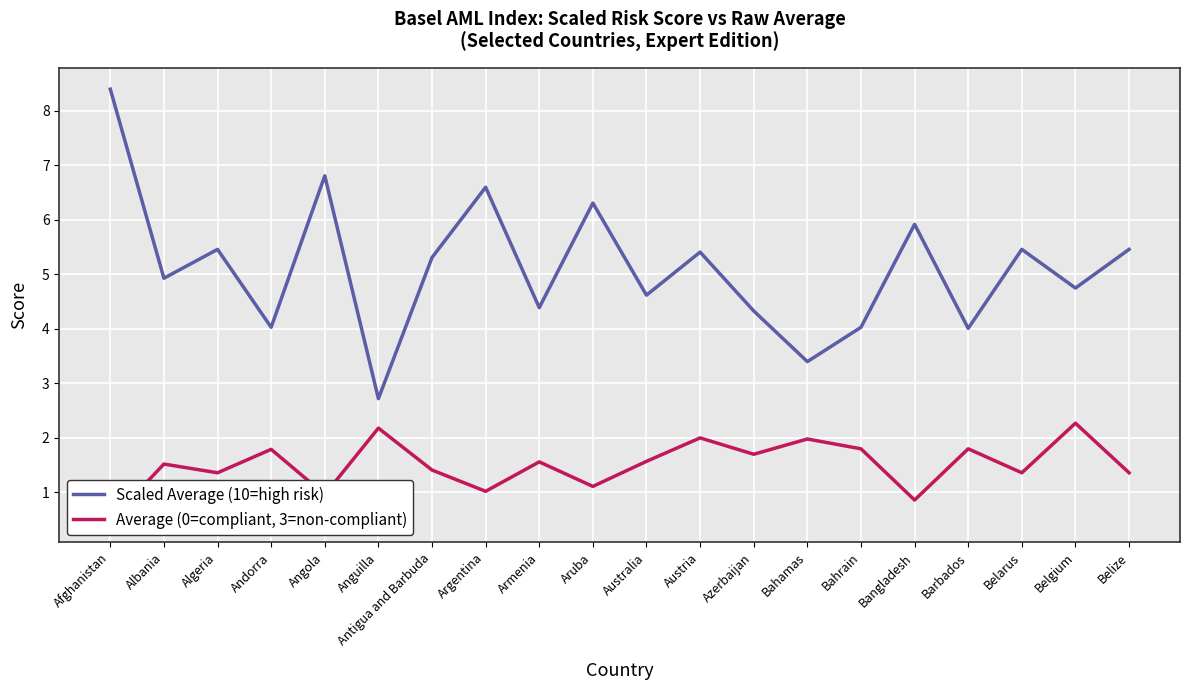

How many data points in Average (0=compliant, 3=non-compliant) are above 1?

17